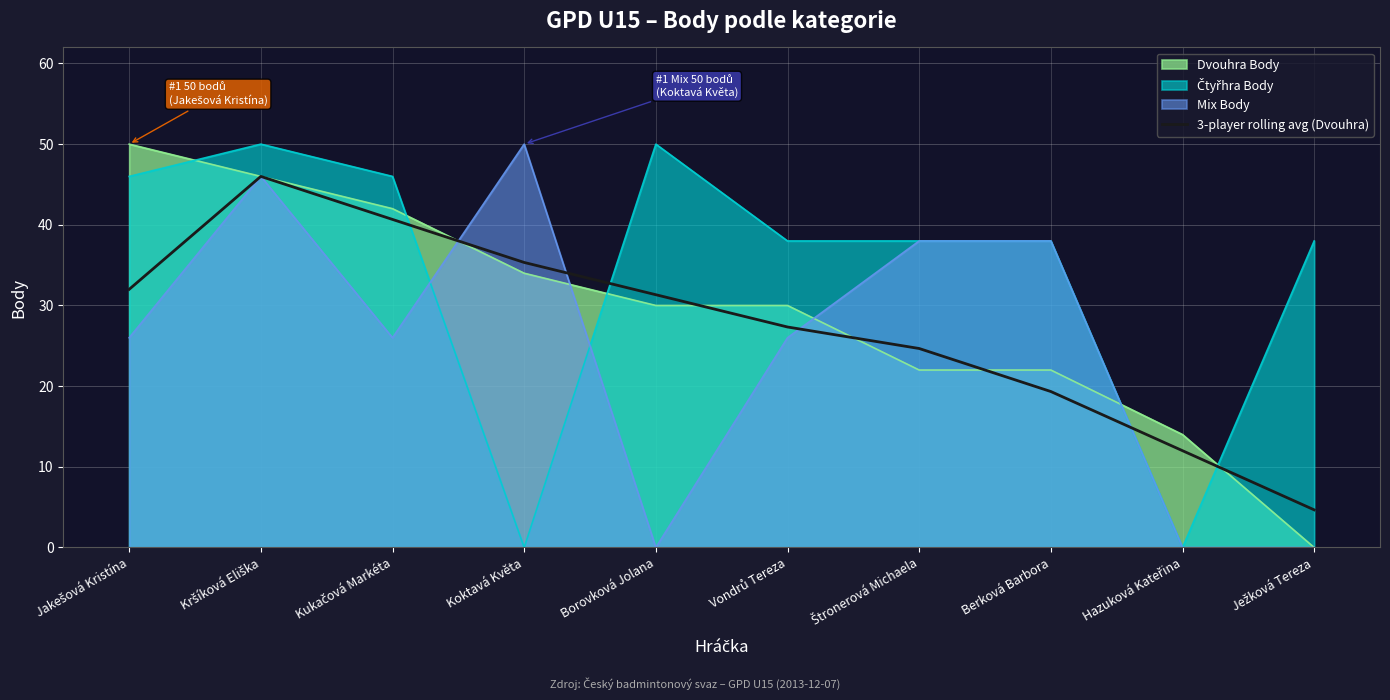

Is it true that the value at Vondrů Tereza is 27.3?

True